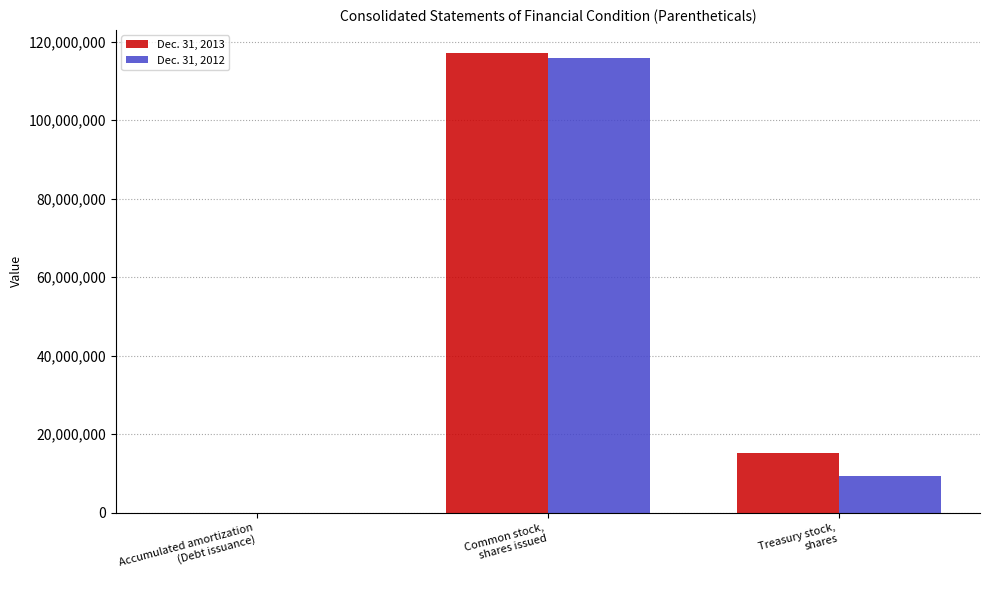

At which category does the chart reach its peak across all series?

Common stock,
shares issued